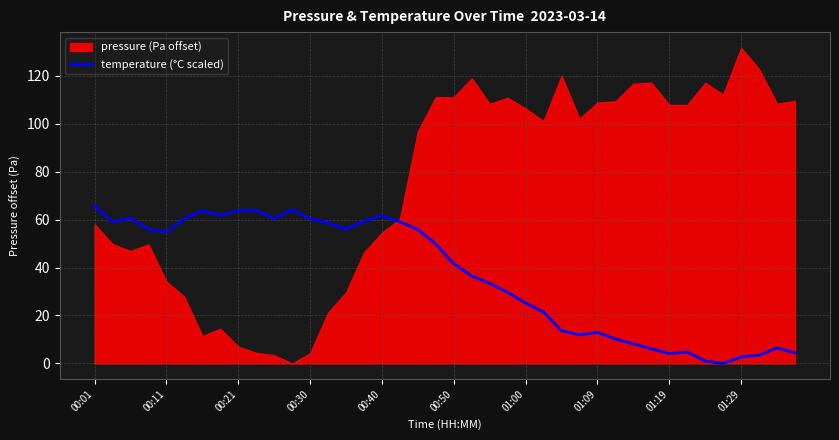

The temperature (°C scaled) series shows 77.6 at 00:11. True or false?

False